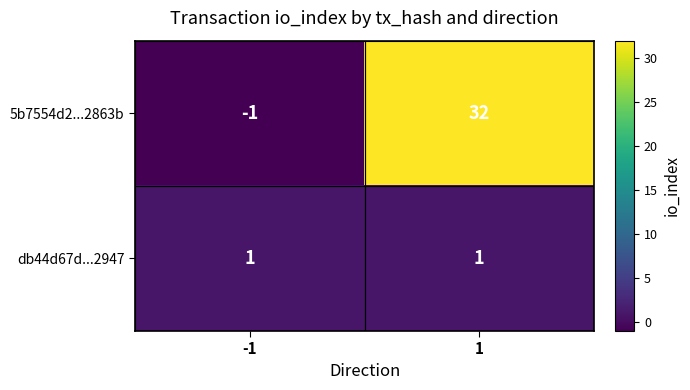

Between -1 and 1, which series saw the biggest shift?

5b7554d2...2863b